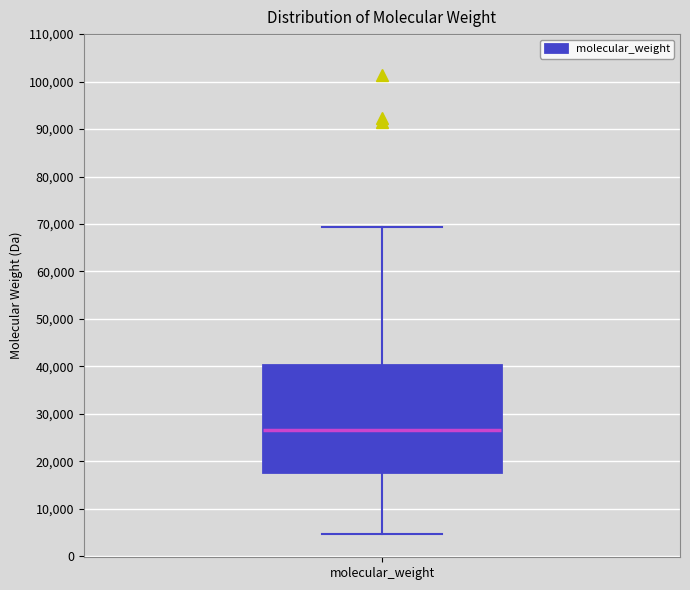

Where does the lower whisker of the box for molecular_weight end on the y-axis? The values are not printed on the chart, so give them approximately, as read against the axis.

5000